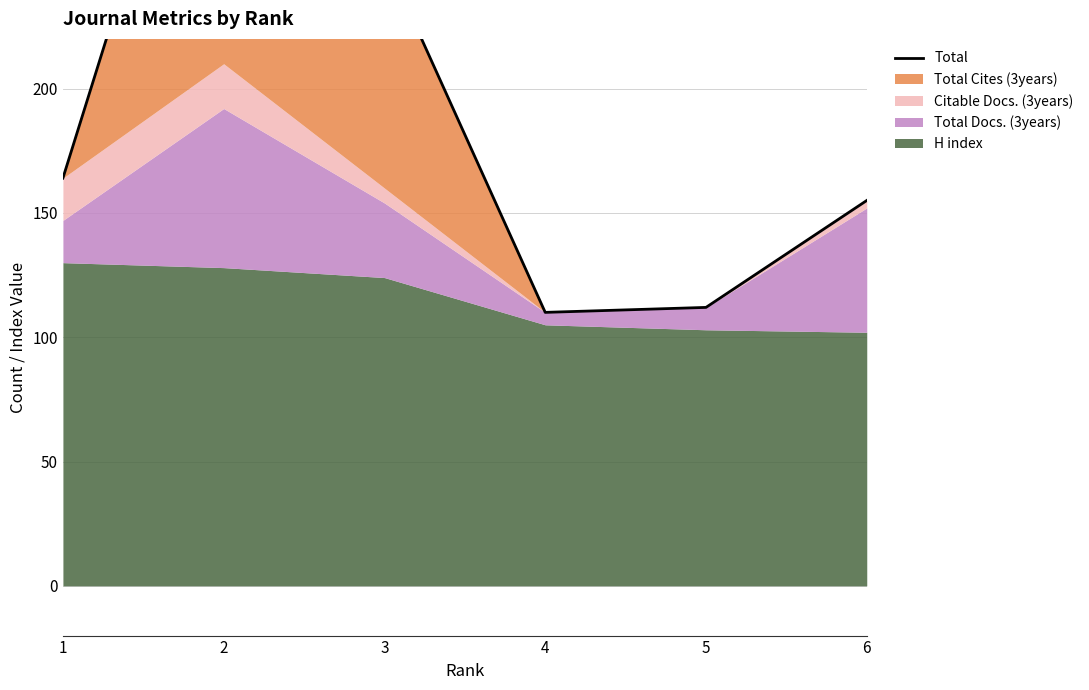

Rank the categories by value from lowest to highest.

4, 5, 6, 1, 3, 2